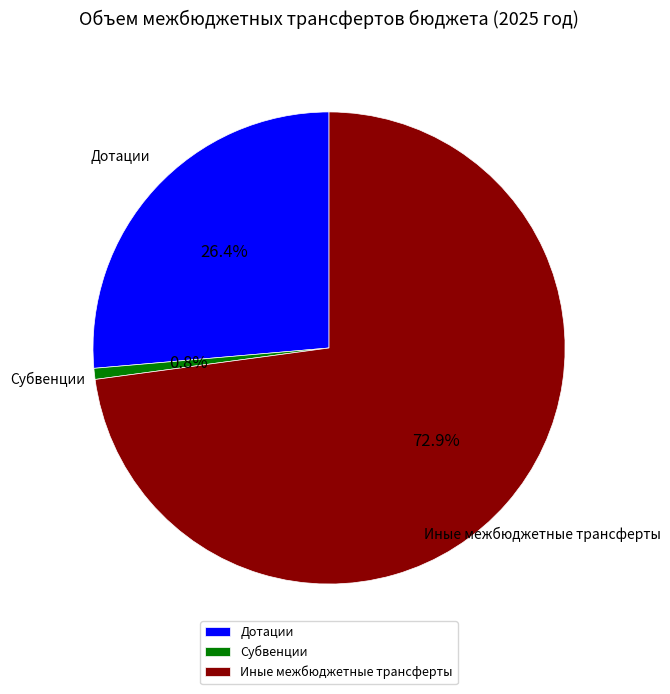

To the nearest percent, what is the average slice percentage?

33%